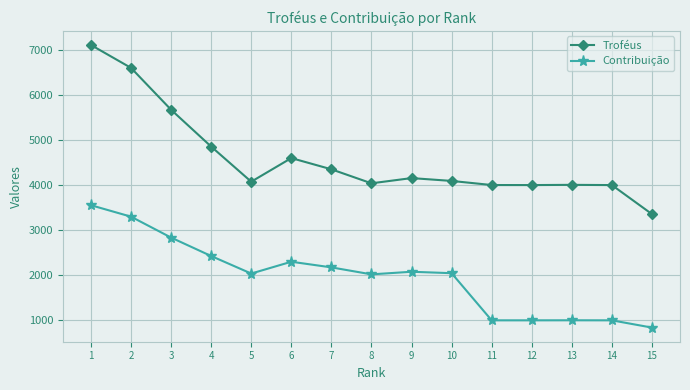

What is the sum of all Troféus values?

68920